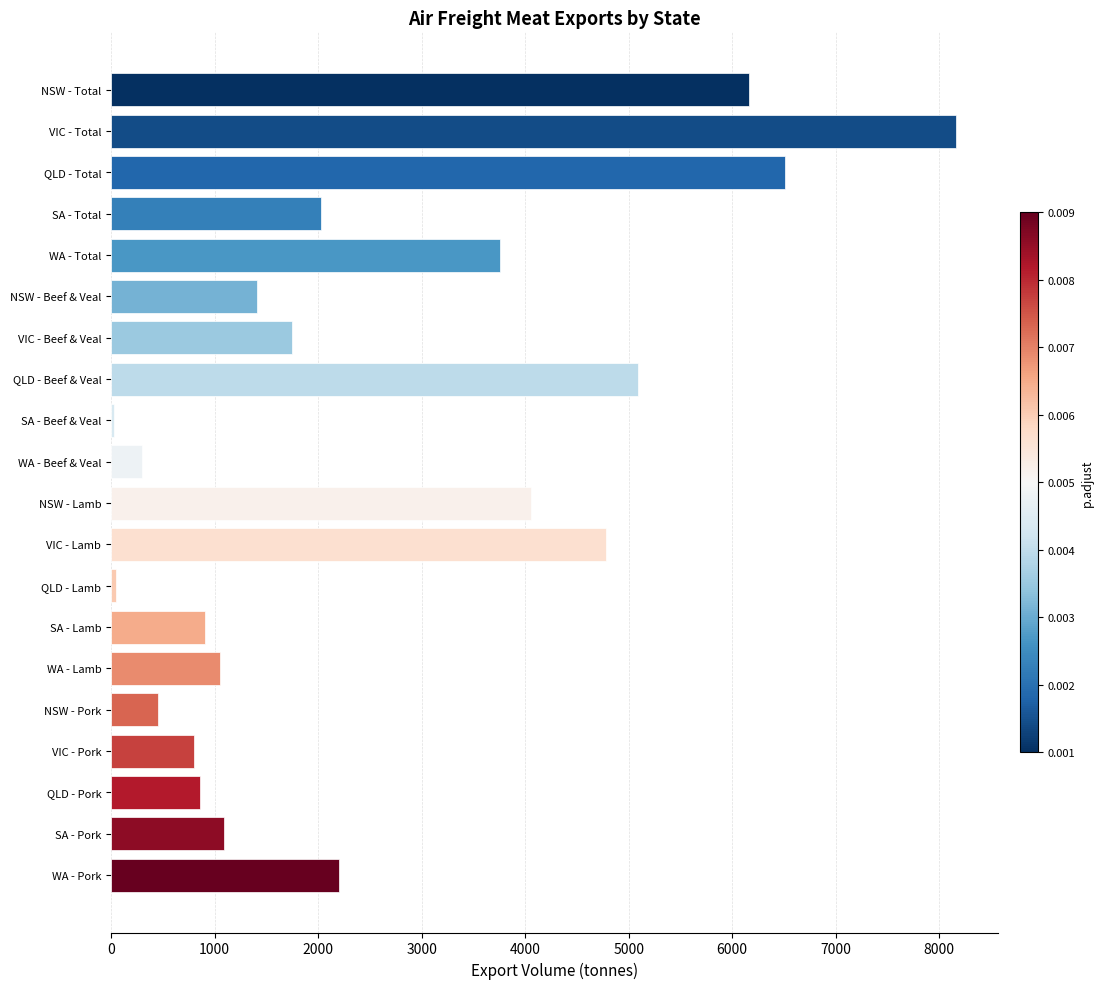

What is the difference between the maximum and minimum values?

8134.0